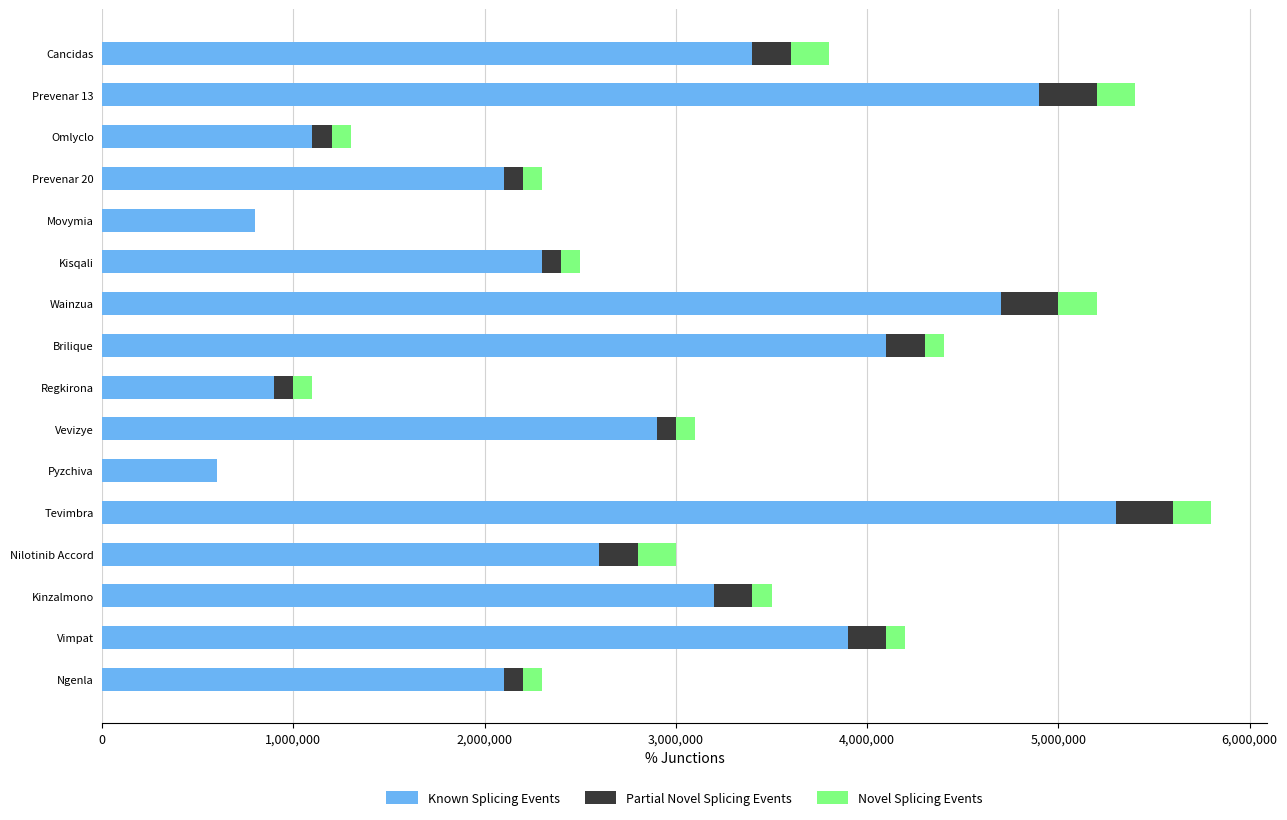

How many distinct data groups are displayed?

3